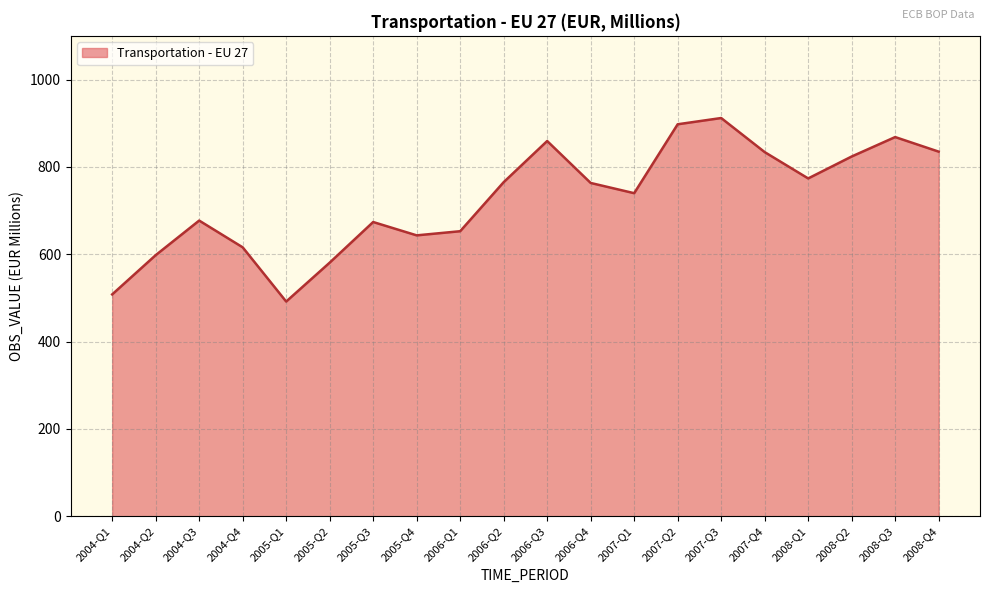

How many lines are shown in the chart?

1